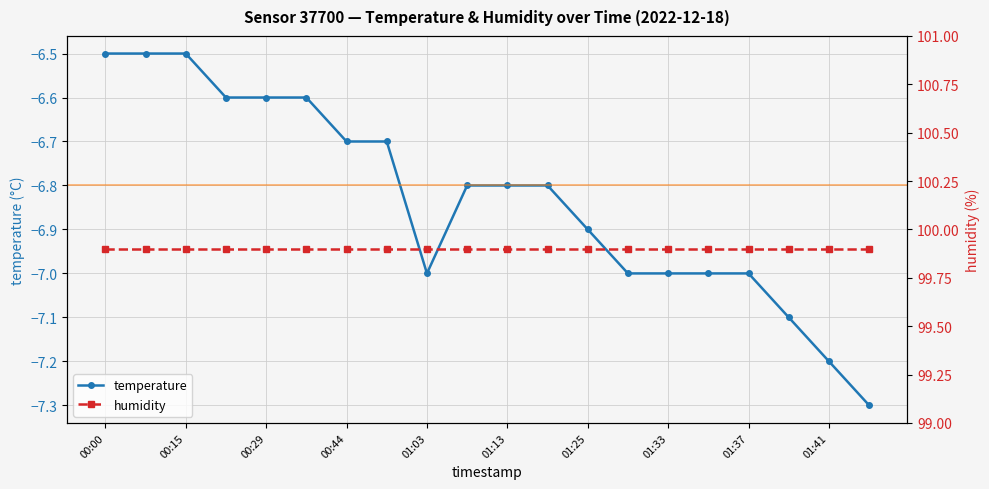

Reading left to right, transcribe all the data shown in this chart.

temperature: -6.5	-6.5	-6.5	-6.6	-6.6	-6.6	-6.7	-6.7	-7.0	-6.8	-6.8	-6.8	-6.9	-7.0	-7.0	-7.0	-7.0	-7.1	-7.2	-7.3
humidity: 99.9	99.9	99.9	99.9	99.9	99.9	99.9	99.9	99.9	99.9	99.9	99.9	99.9	99.9	99.9	99.9	99.9	99.9	99.9	99.9